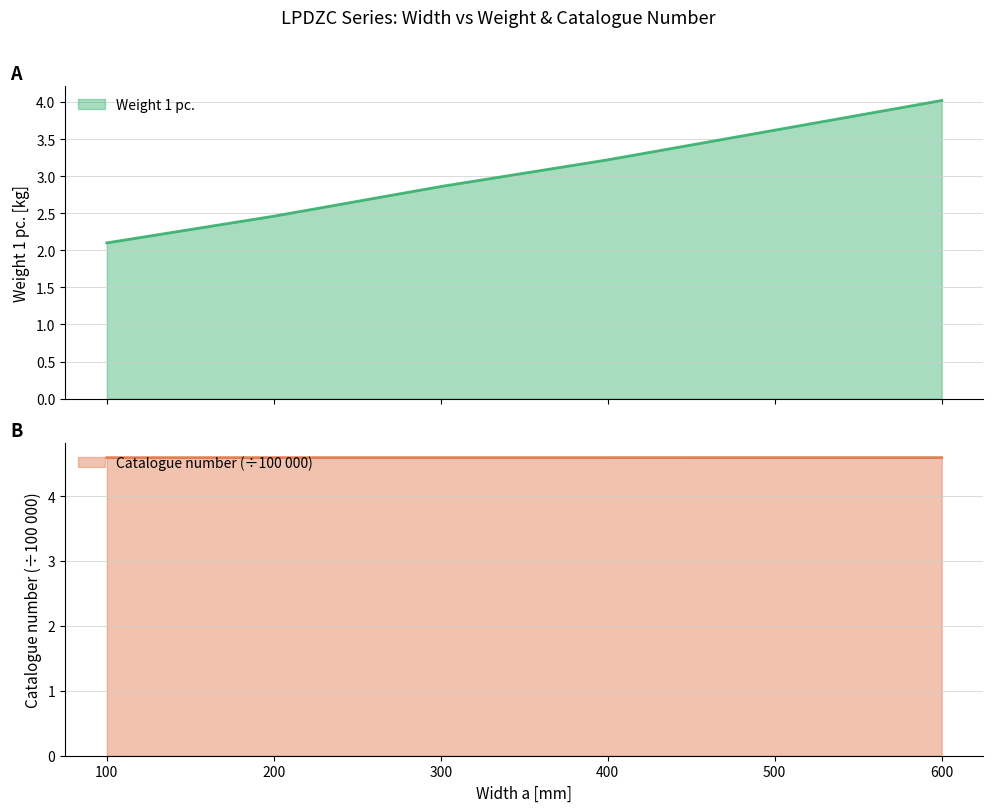

What is the difference between the Weight 1 pc. values at 300 and 100?

0.8